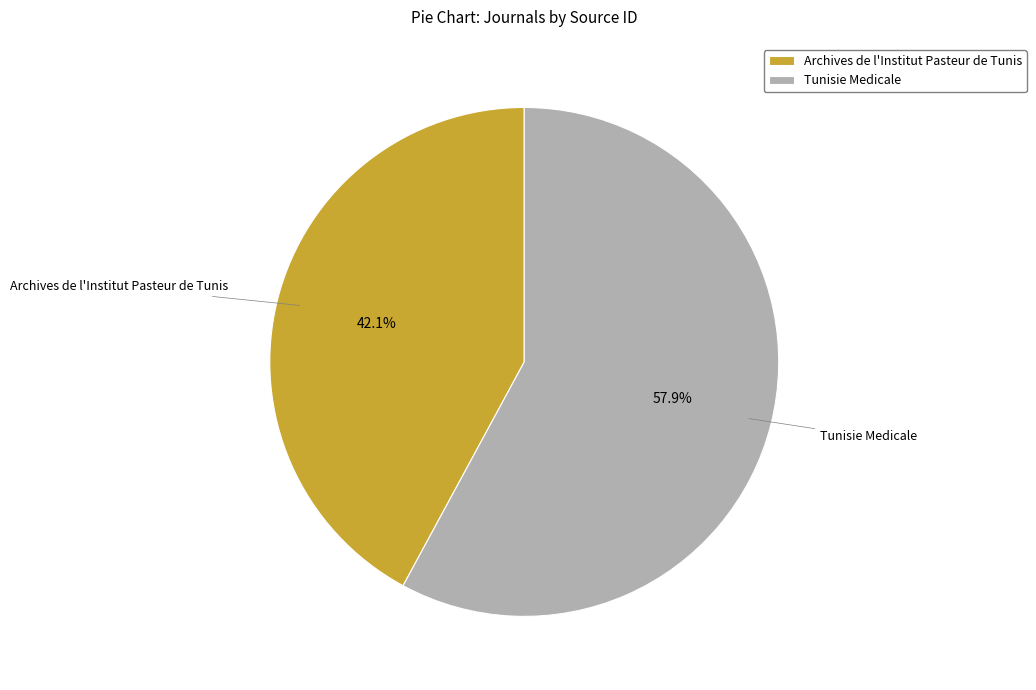

To the nearest percent, what is the average slice percentage?

50%